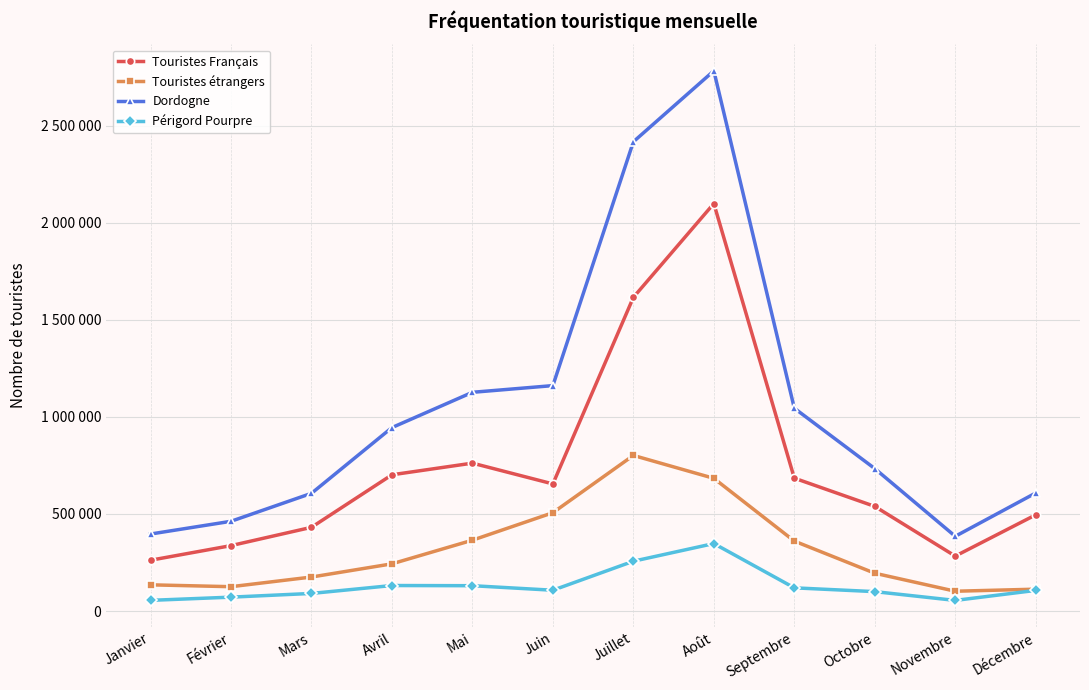

True or false: Dordogne and Touristes Français cross at least once.

False